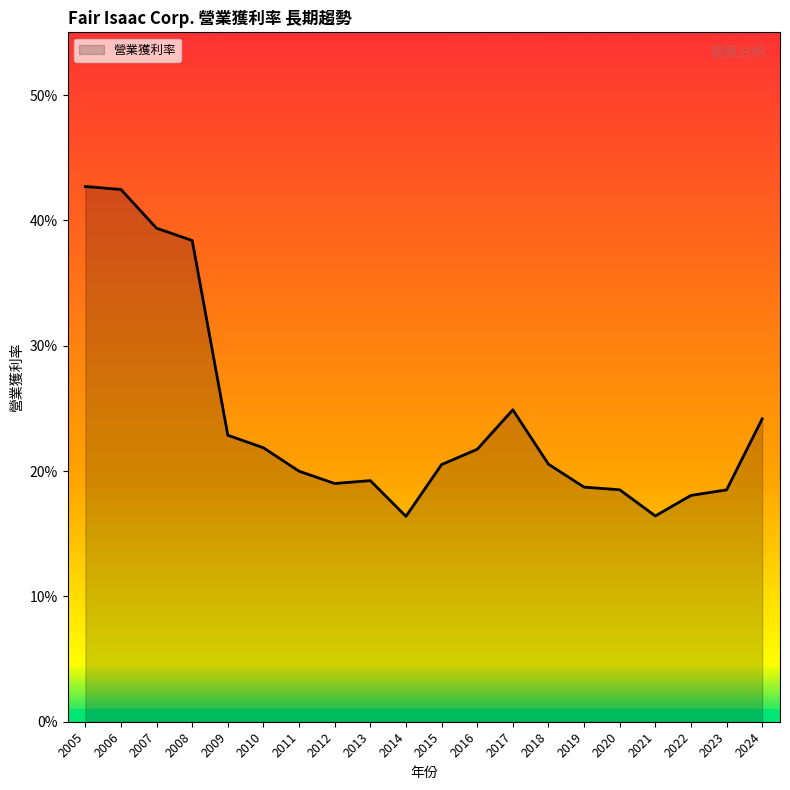

Does the chart have visible grid lines?

No